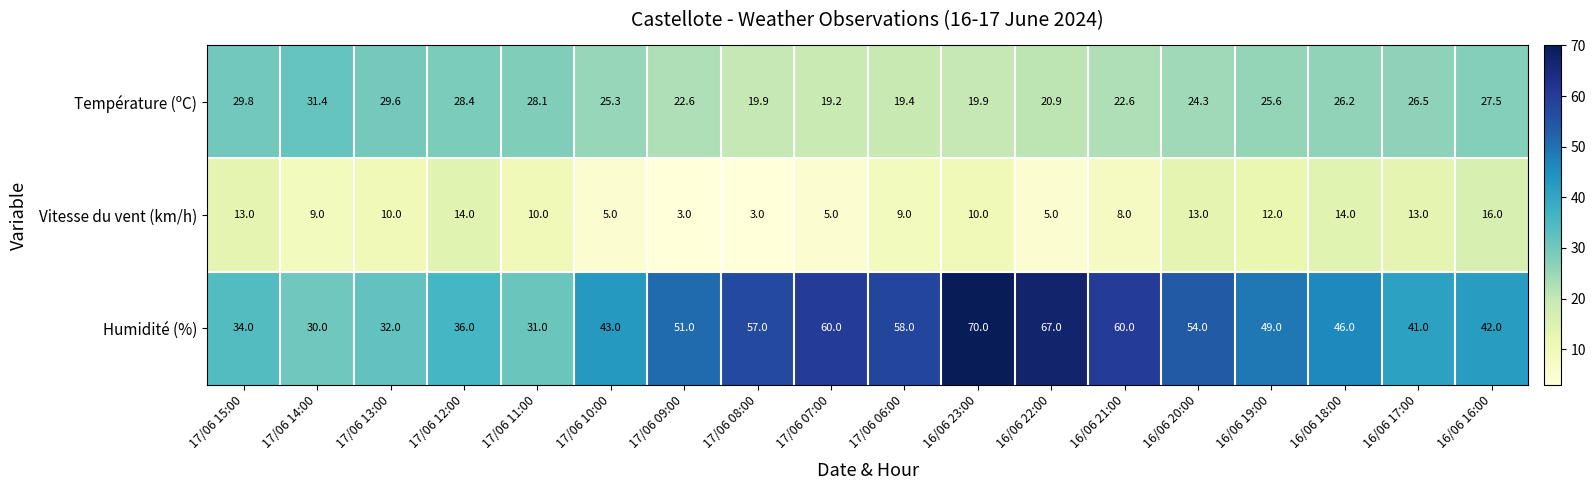

What is the sum of all Vitesse du vent (km/h) values?

172.0